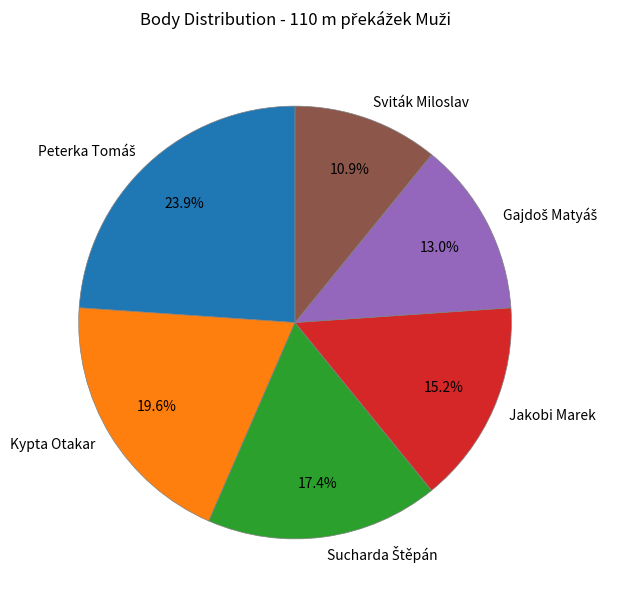

How many slices are in this pie chart?

6